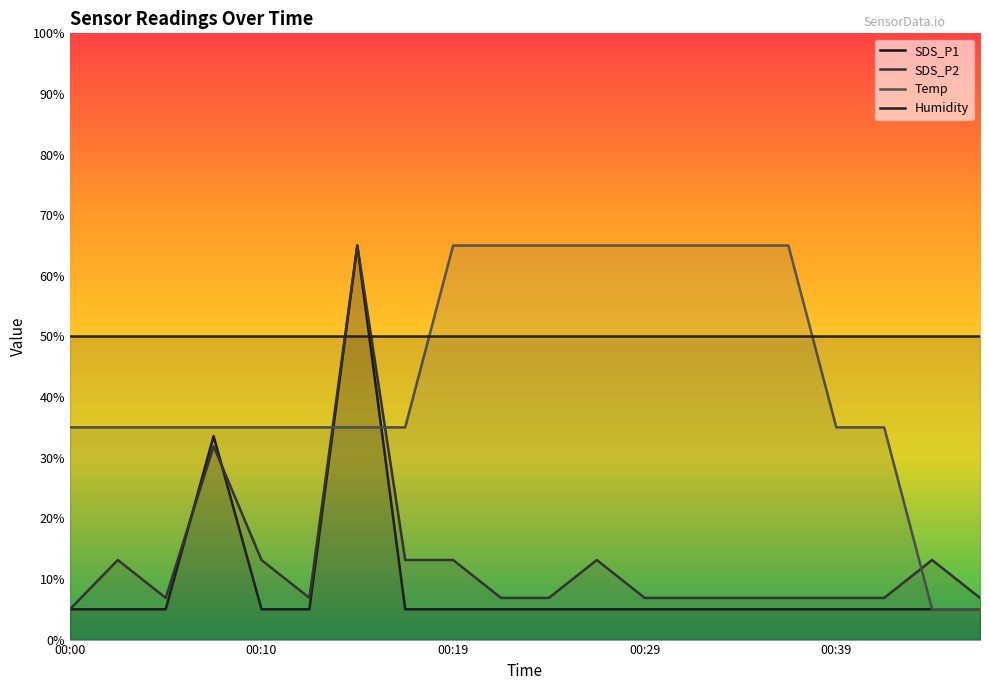

What is the value of the SDS_P1 point at the 15th from the left?

5.0